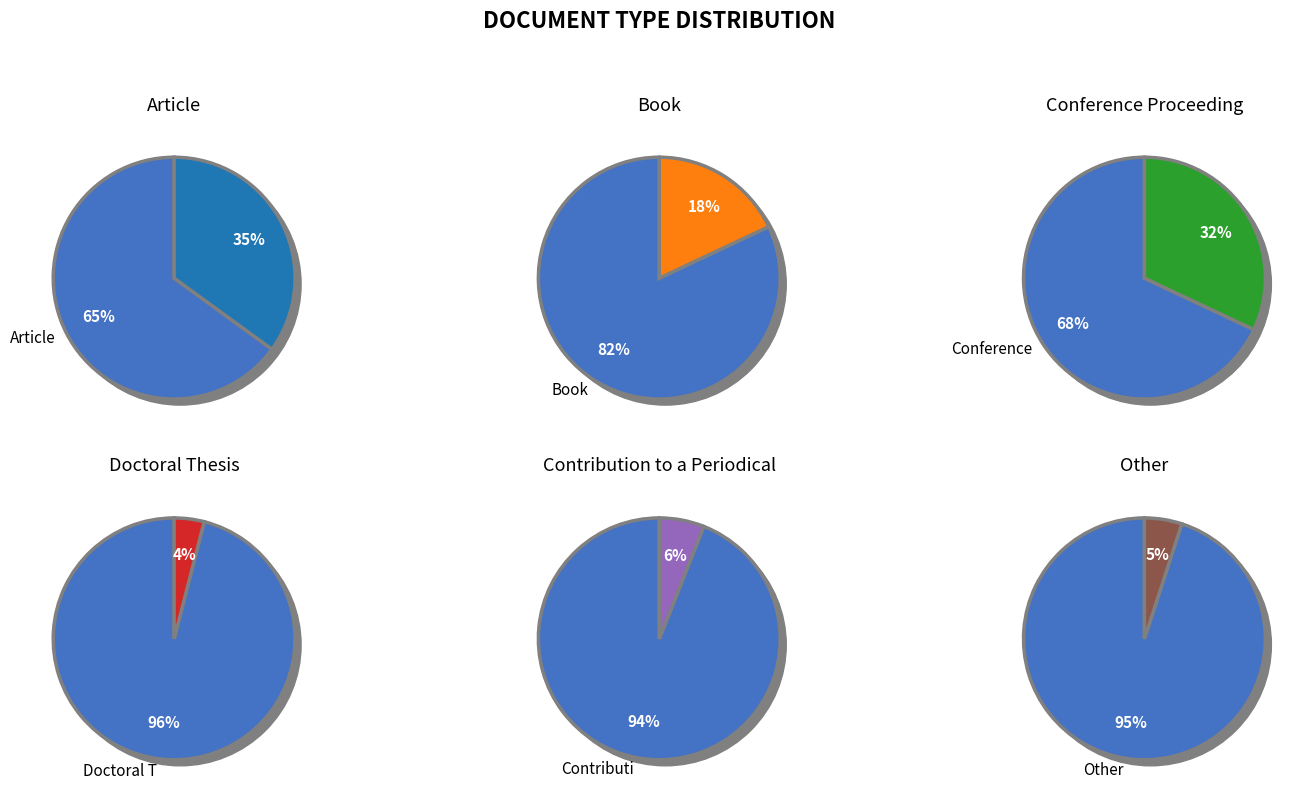

To the nearest percent, what is the difference between the Book and Other slice percentages?

13%